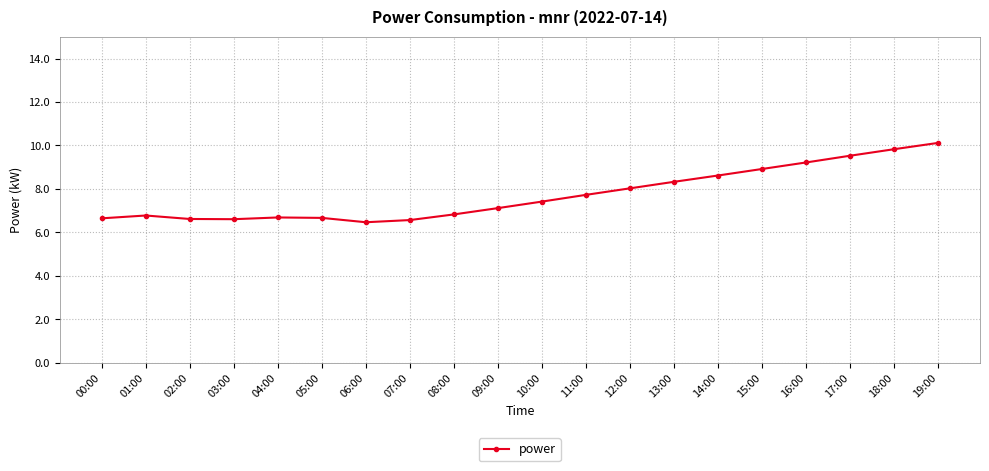

How many lines are shown in the chart?

1